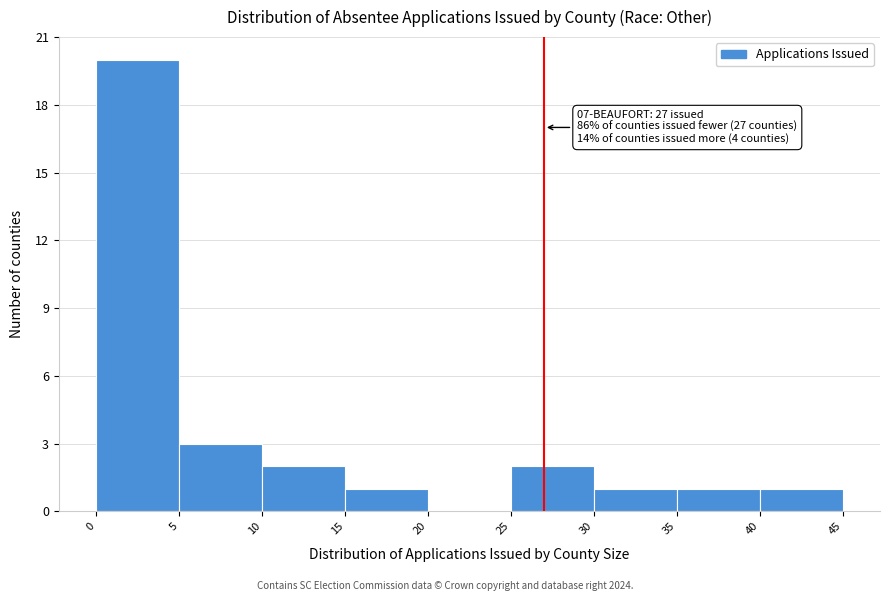

Over which range of the x-axis is the bar tallest?

0 to 5